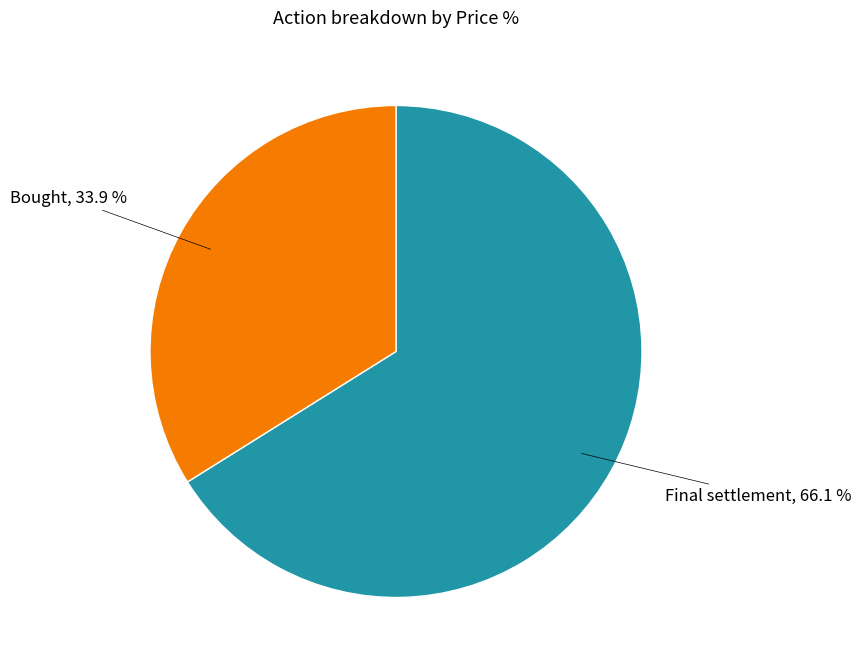

Is it true that Final settlement is 66% of the pie?

True